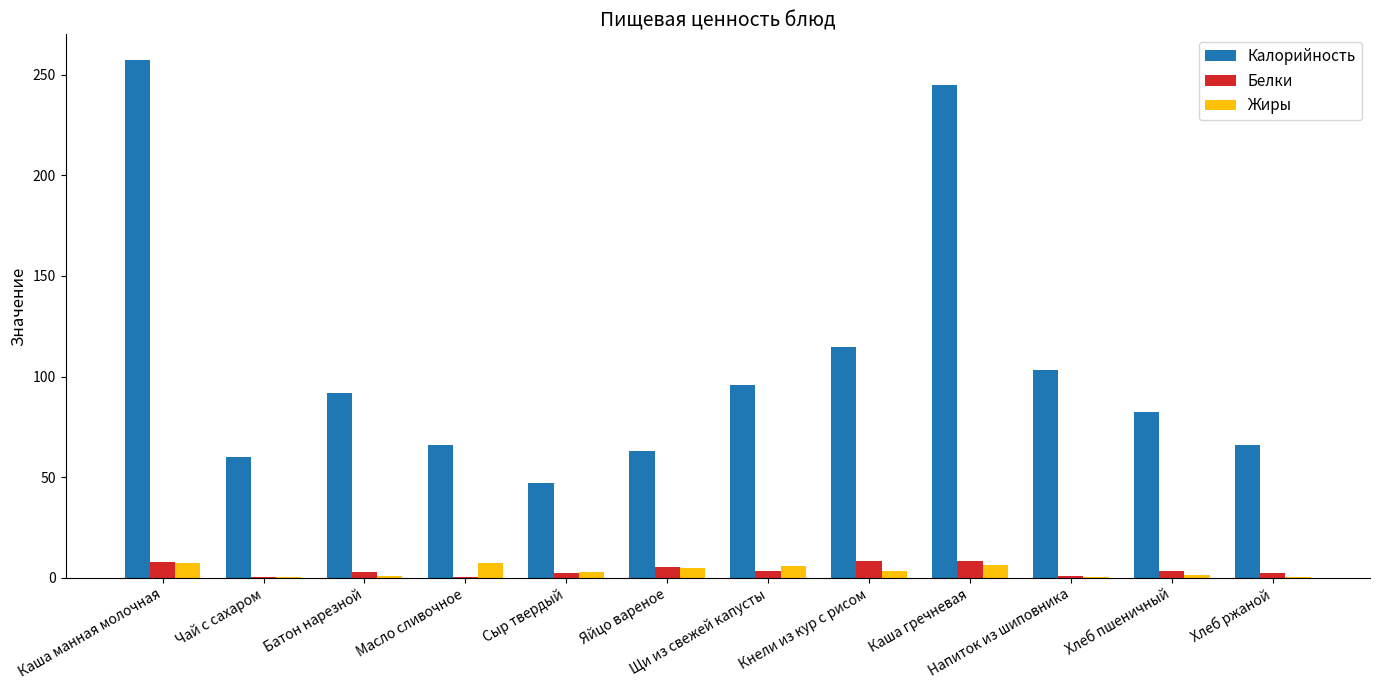

Between Масло сливочное and Напиток из шиповника, which series saw the biggest shift?

Калорийность